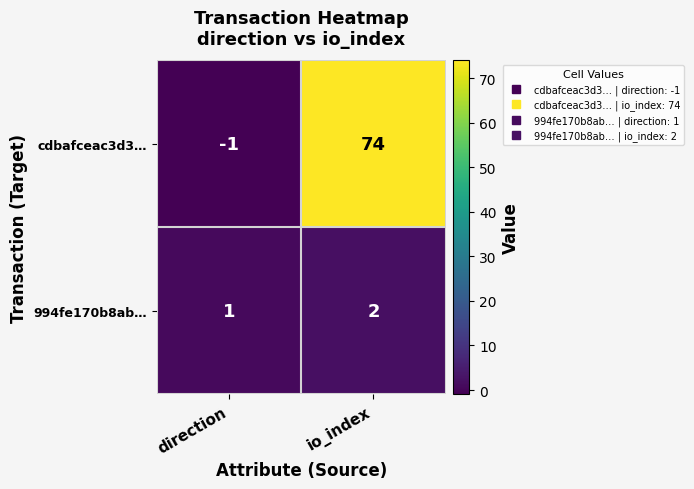

Reading left to right, transcribe all the data shown in this chart.

cdbafceac3d3…: -1	74
994fe170b8ab…: 1	2